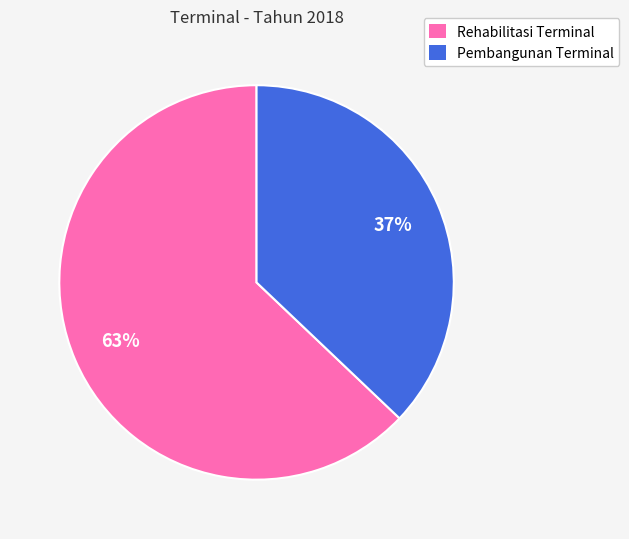

What is the ratio of the value at Pembangunan Terminal to the value at Rehabilitasi Terminal?

0.6